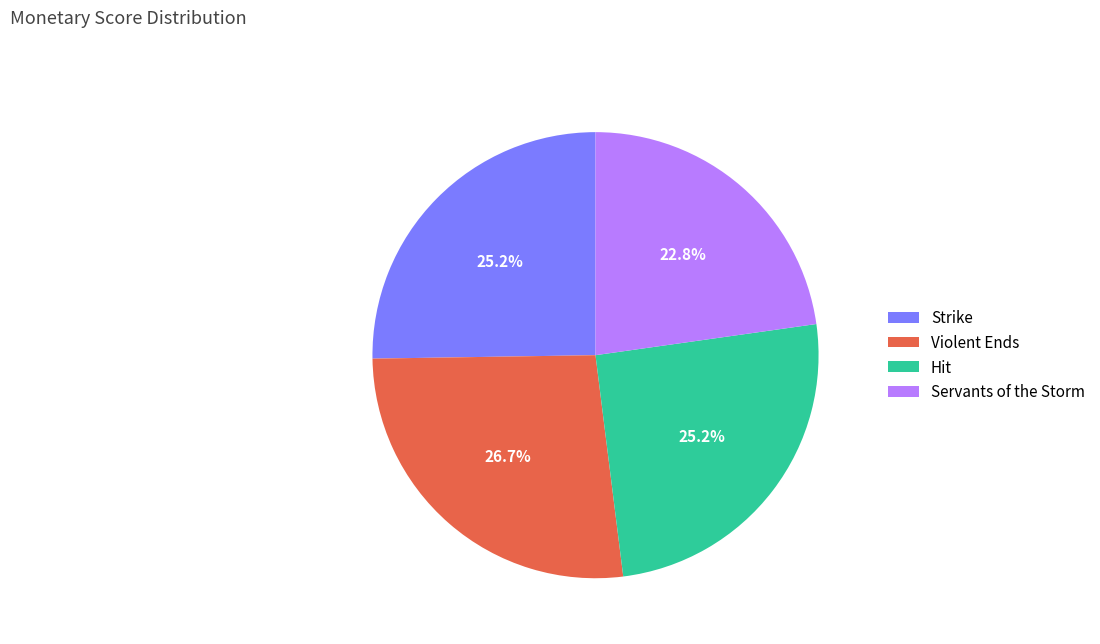

What portion of the pie excludes Strike?

74.8%